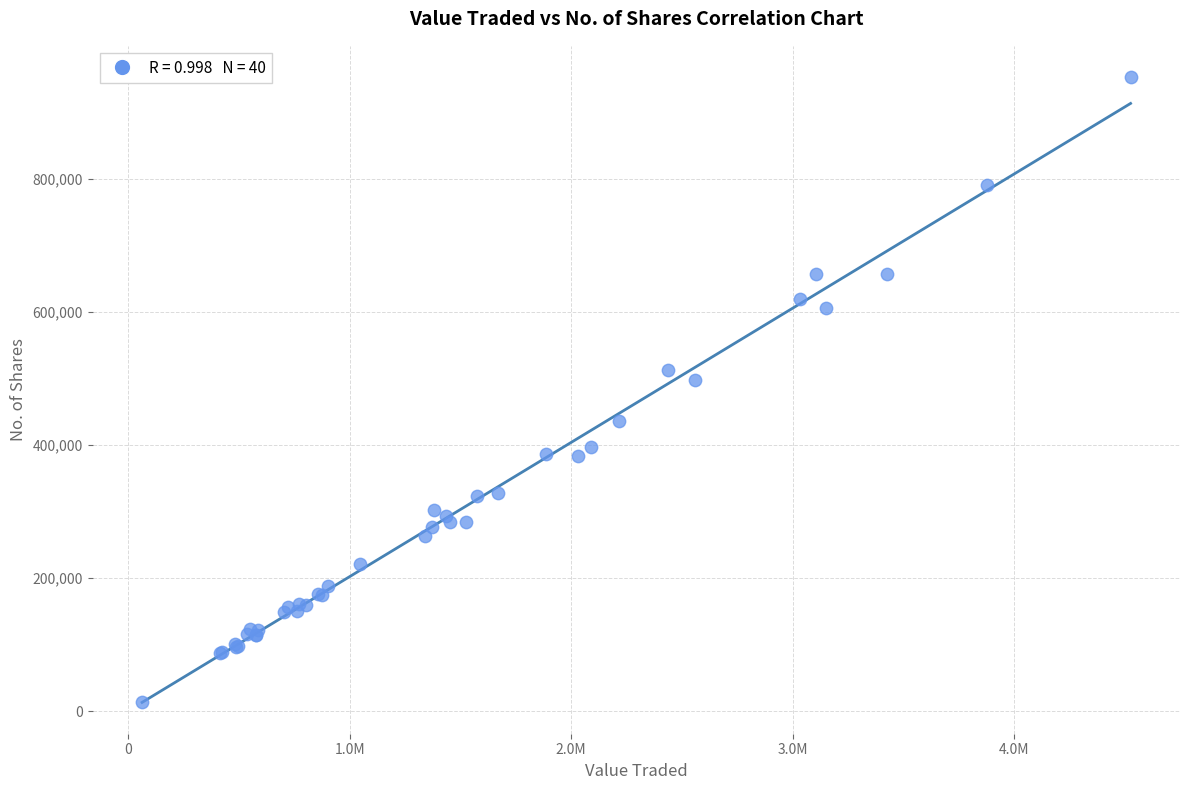

What Y value in the scatter plot is closest to 482942?

498181